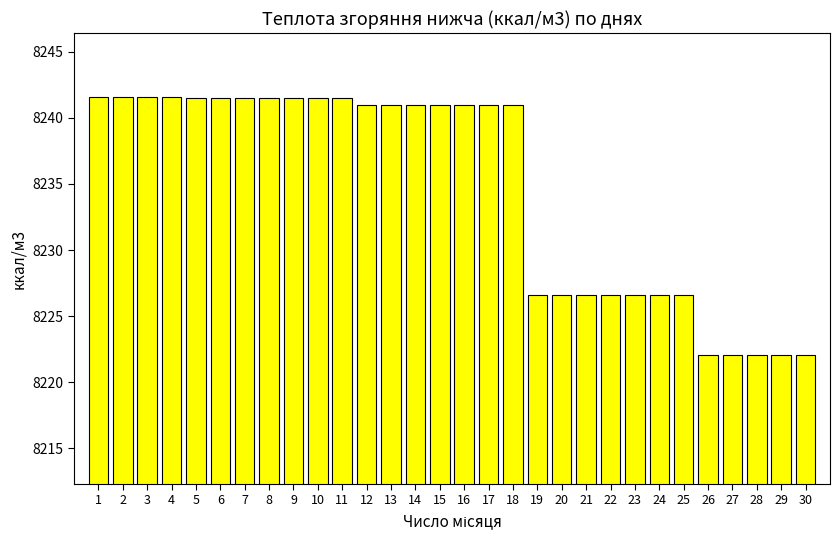

What is the value of the 30th bar from the left?

8222.1